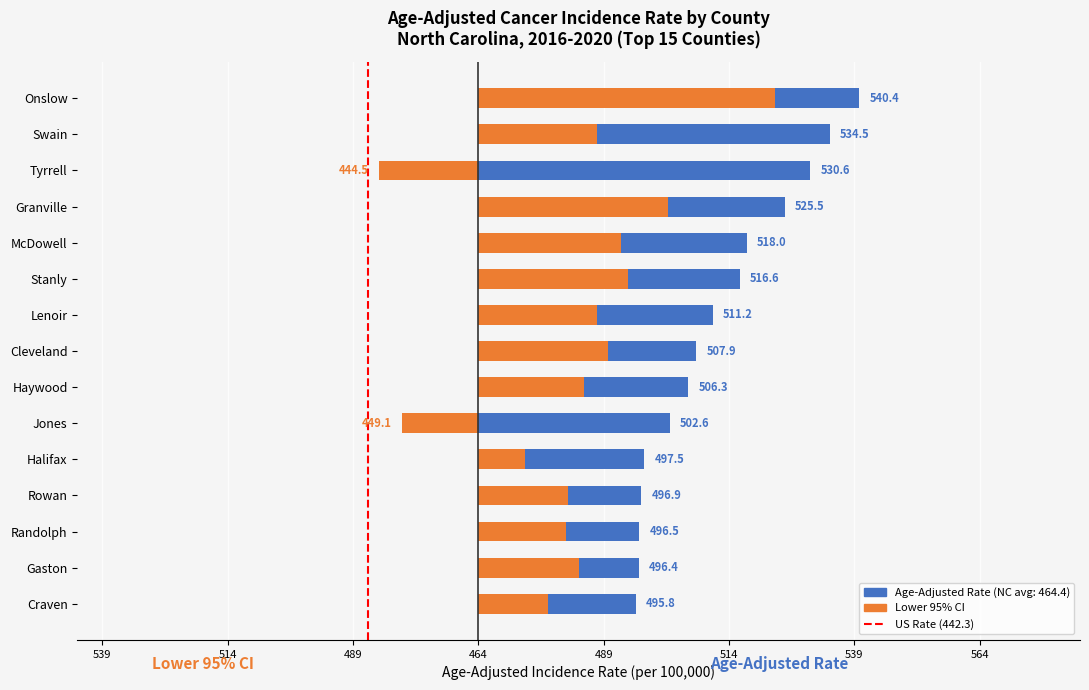

At which category is the sum across all series the highest?

Onslow